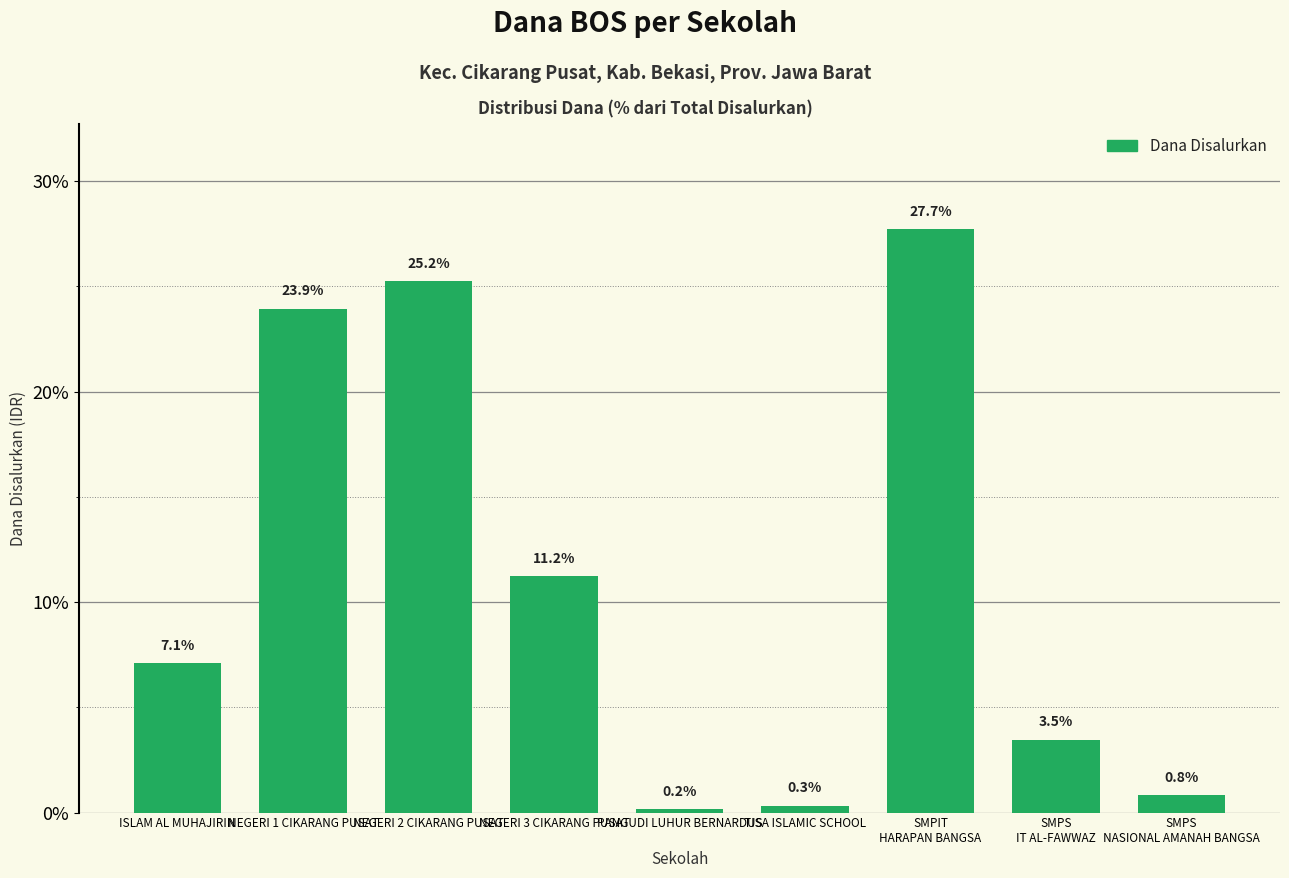

Rank the categories by value from highest to lowest.

SMPIT
HARAPAN BANGSA, NEGERI 2 CIKARANG PUSAT, NEGERI 1 CIKARANG PUSAT, NEGERI 3 CIKARANG PUSAT, ISLAM AL MUHAJIRIN, SMPS
IT AL-FAWWAZ, SMPS
NASIONAL AMANAH BANGSA, TISA ISLAMIC SCHOOL, PANGUDI LUHUR BERNARDUS